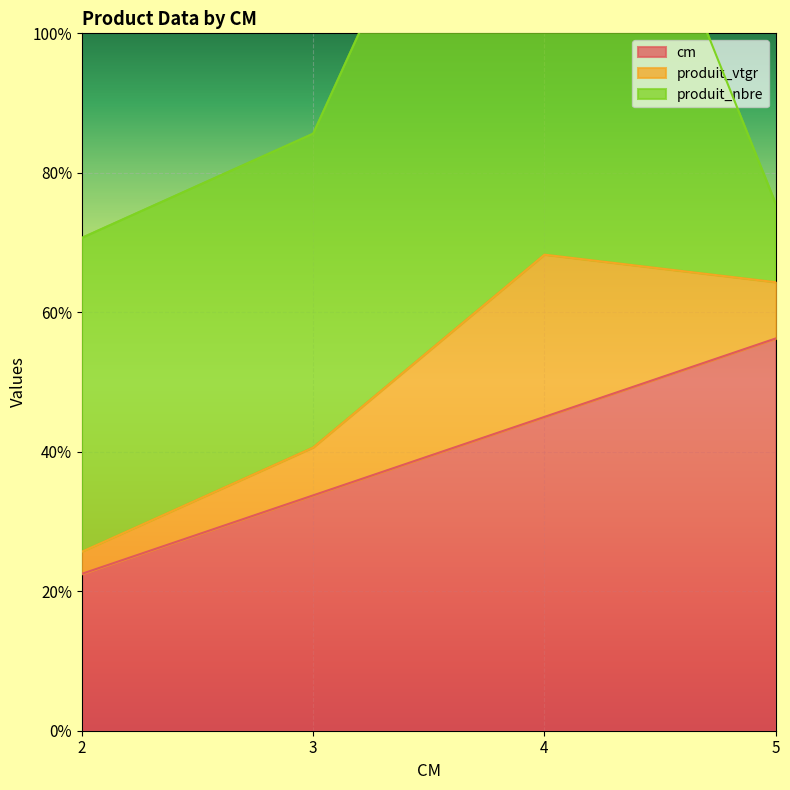

Which category has the lowest value across all series?

2